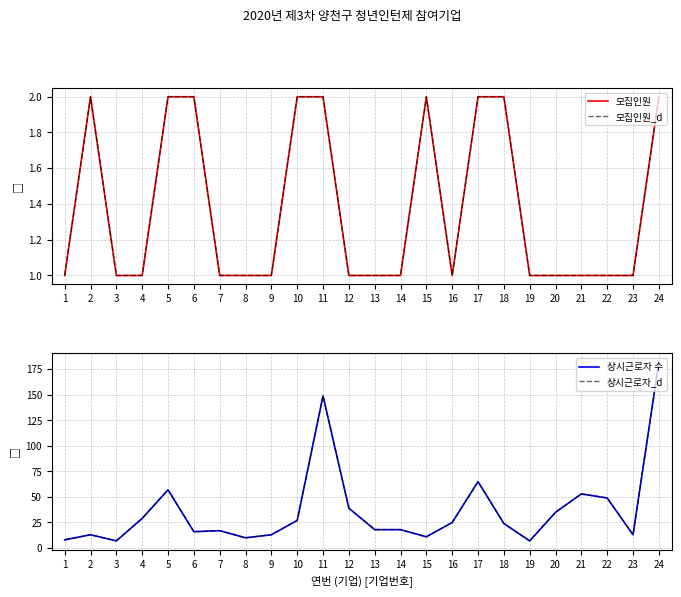

What is the spread (max minus min) of values at 6?

14